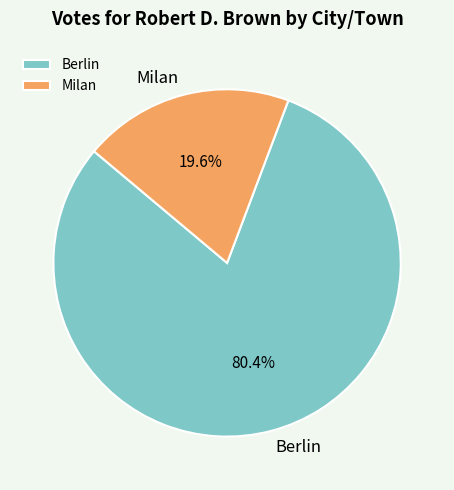

Is there a majority slice in this chart?

Yes